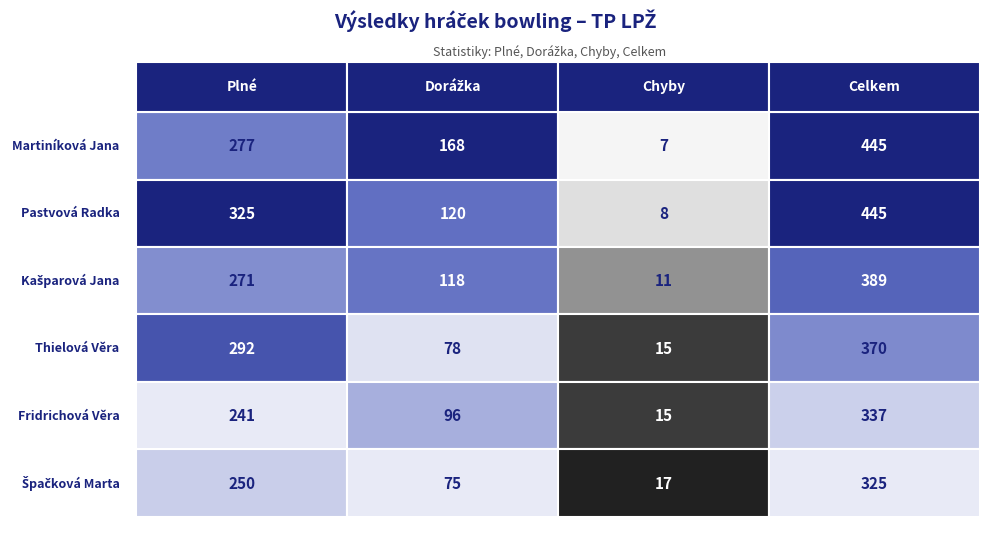

Between Plné and Chyby, which is larger?

Plné